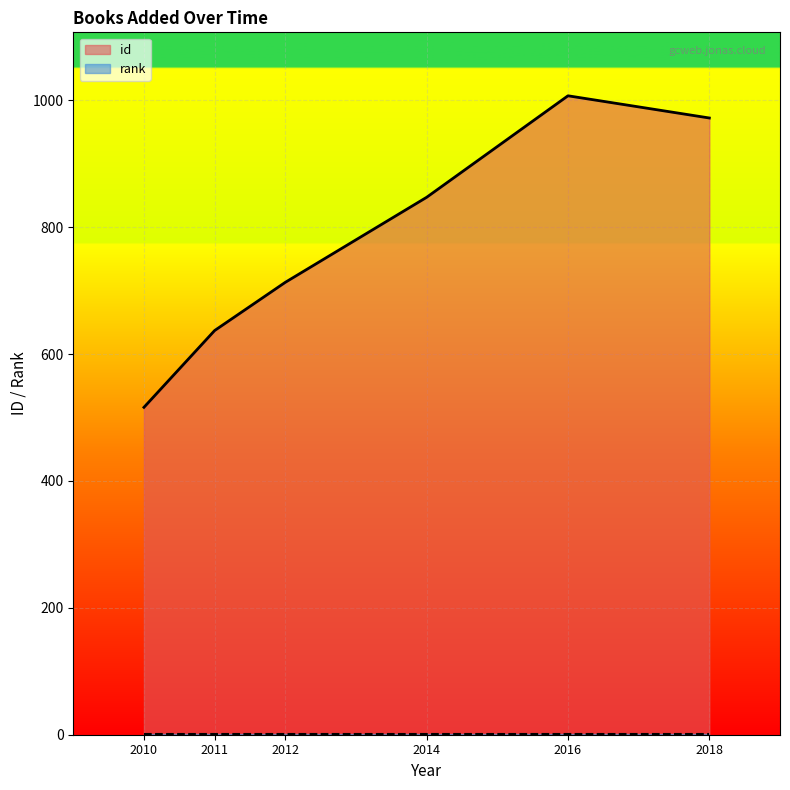

True or false: id and rank cross at least once.

False